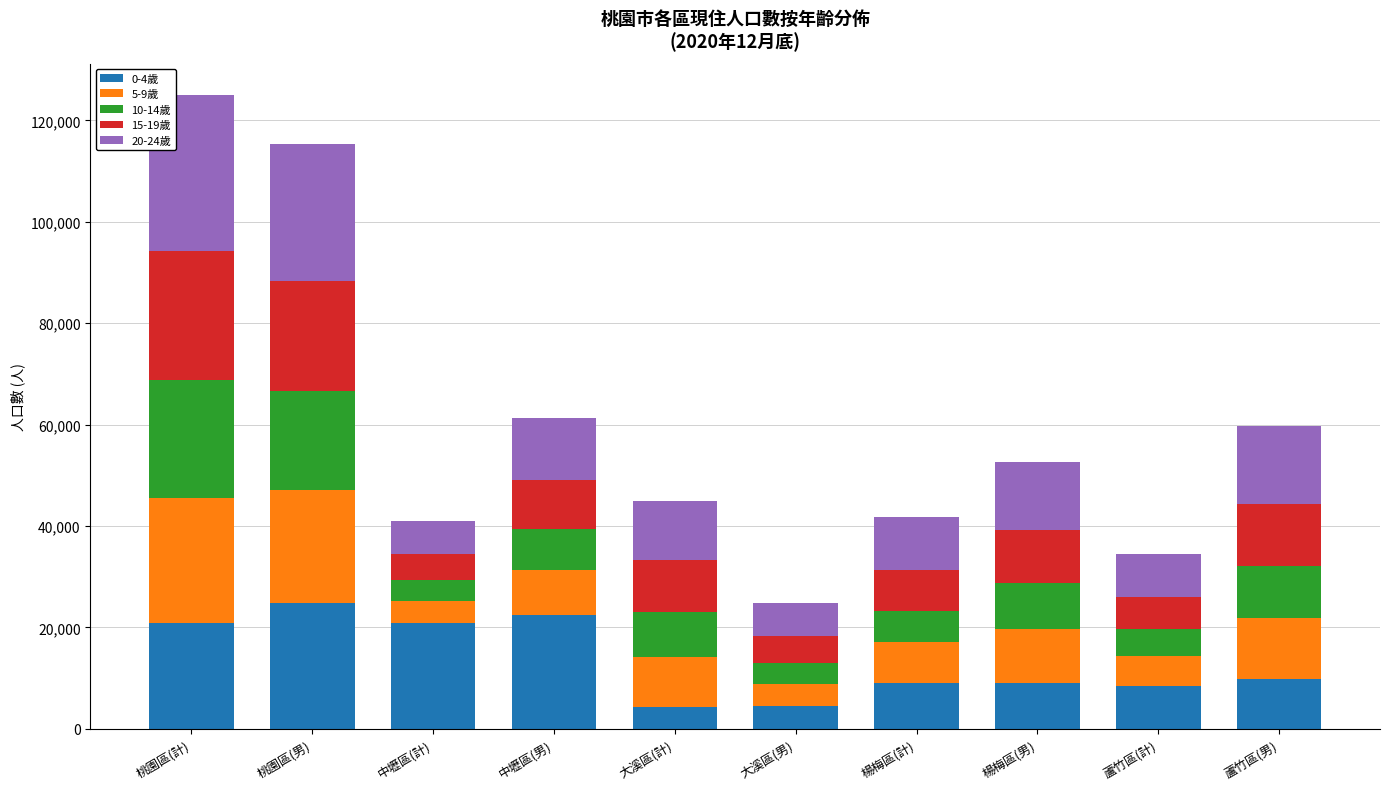

How many data points in 0-4歲 are less than 9754?

5